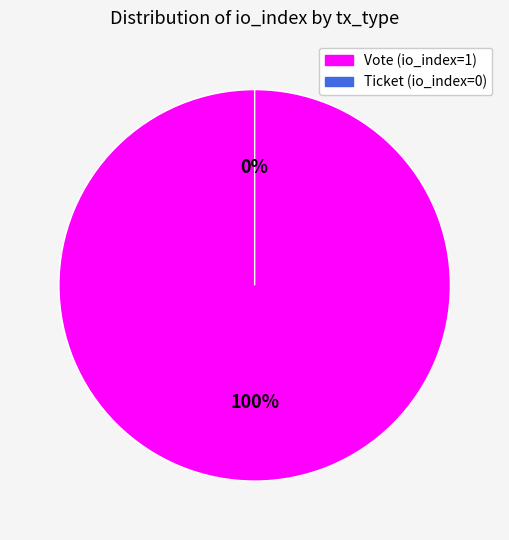

To the nearest percent, what is the combined percentage of Ticket (io_index=0) and Vote (io_index=1)?

100%